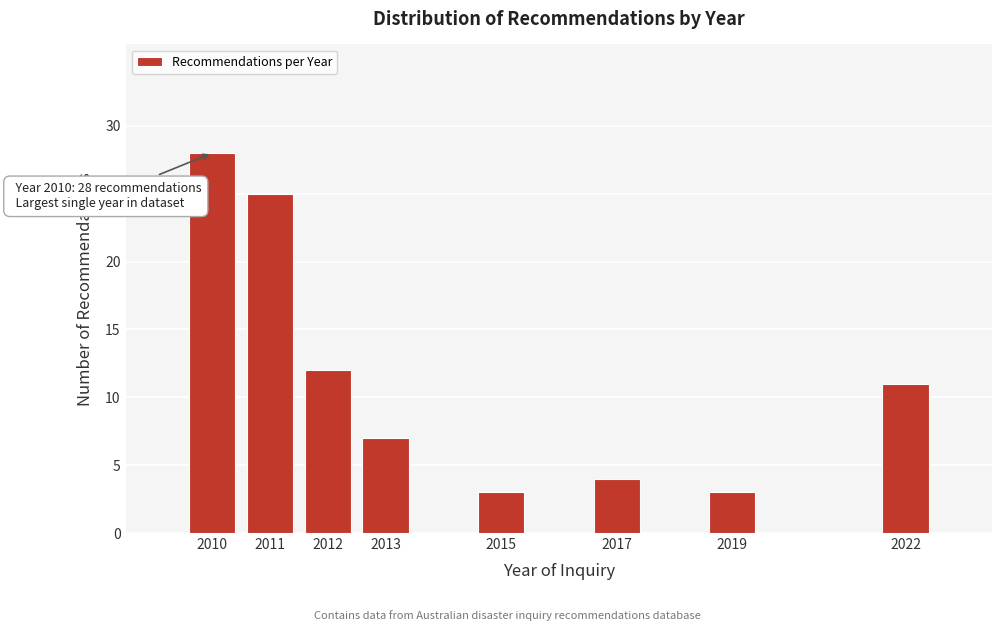

Reading left to right, extract all data points from this chart.

2010=28	2011=25	2012=12	2013=7	2015=3	2017=4	2019=3	2022=11